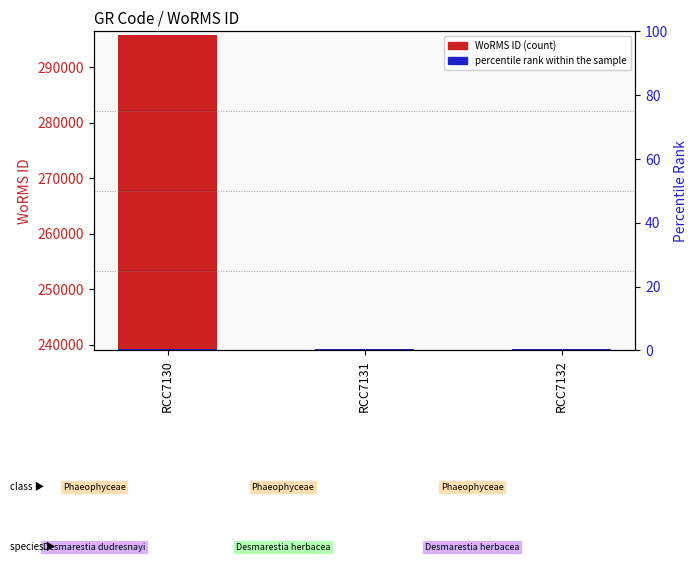

What is the ratio of the value at RCC7132 to the value at RCC7131?

1.0